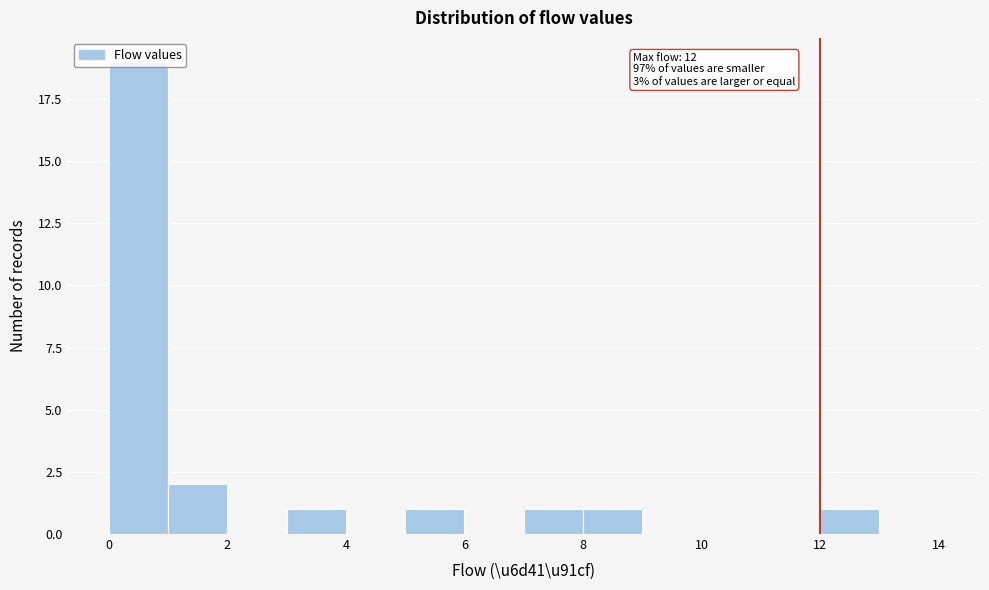

Which range on the x-axis has the tallest bar?

0 to 1